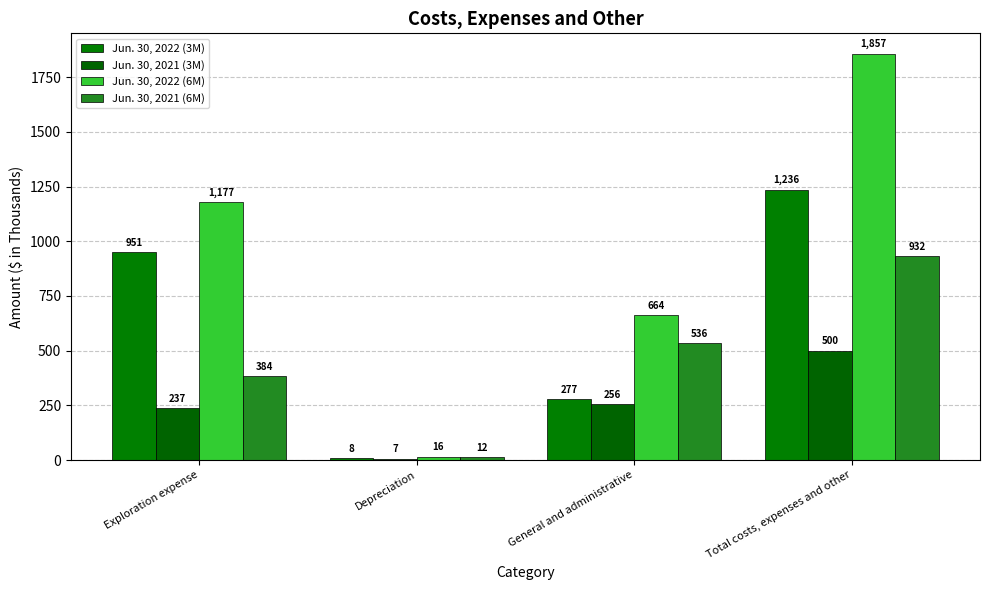

What are all the series names shown in the legend?

Jun. 30, 2022 (3M), Jun. 30, 2021 (3M), Jun. 30, 2022 (6M), Jun. 30, 2021 (6M)